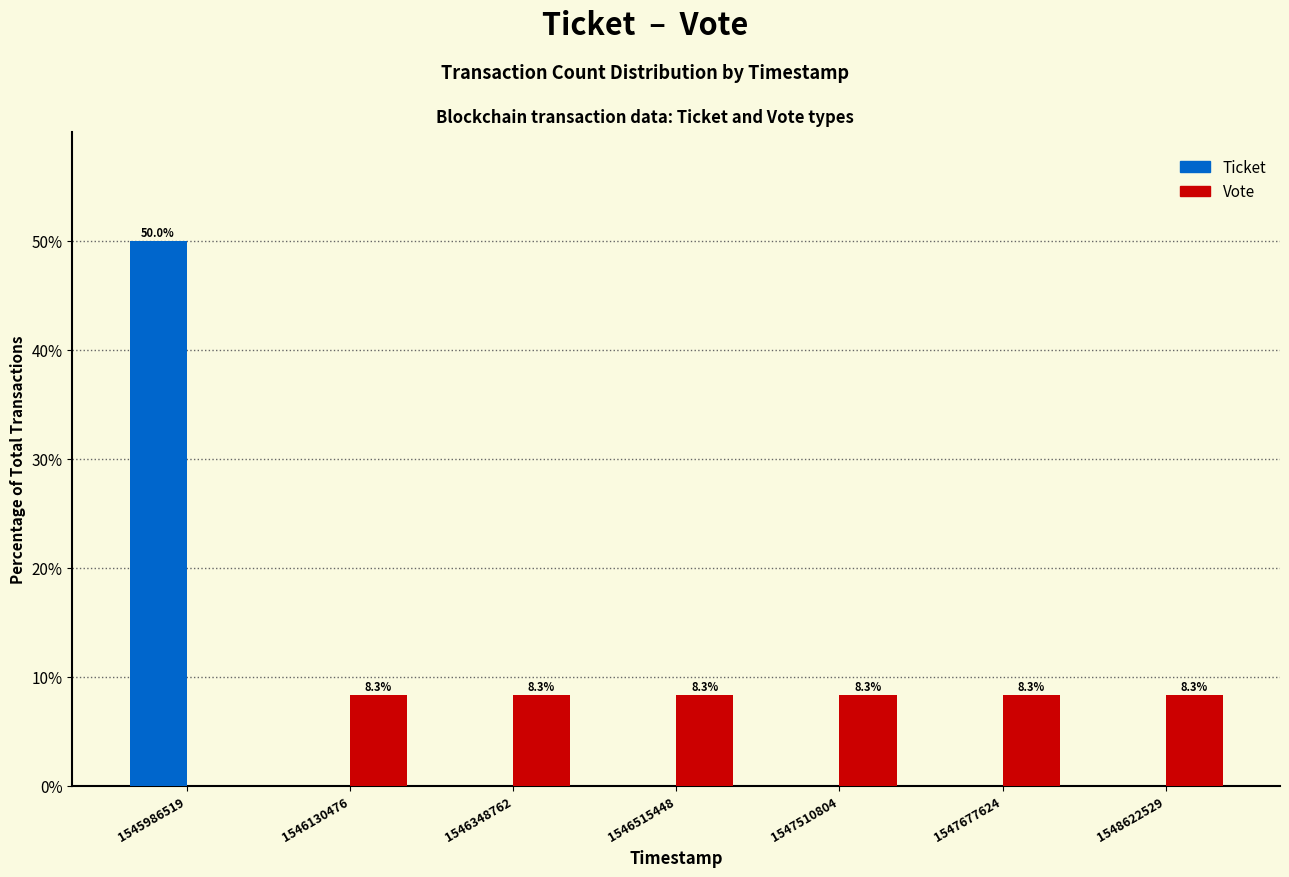

What are all the series names shown in the legend?

Ticket, Vote